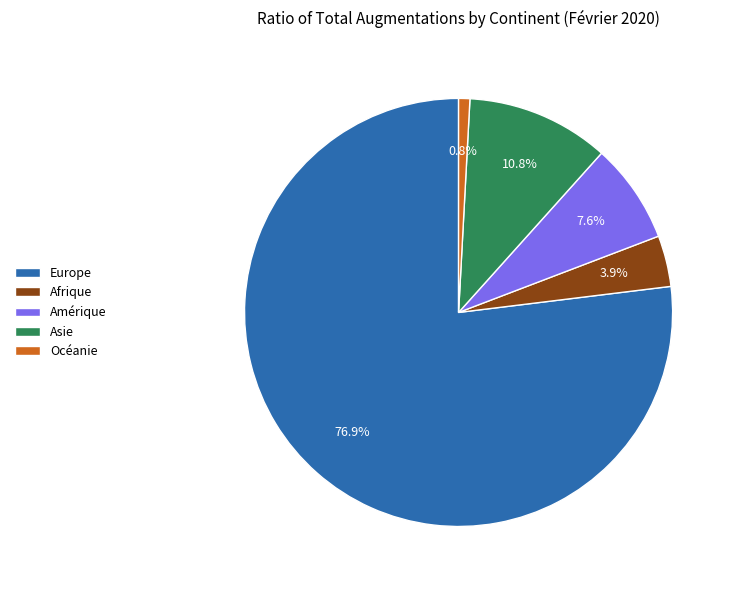

How many slices are in this pie chart?

5